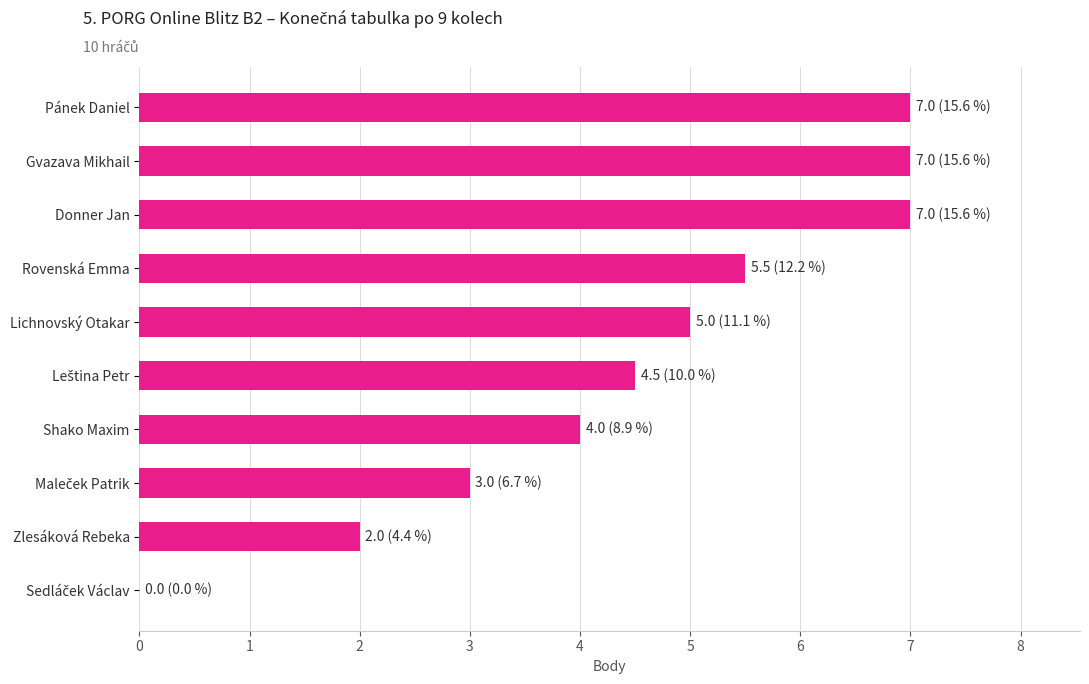

The value at Donner Jan is 4.3. True or false?

False